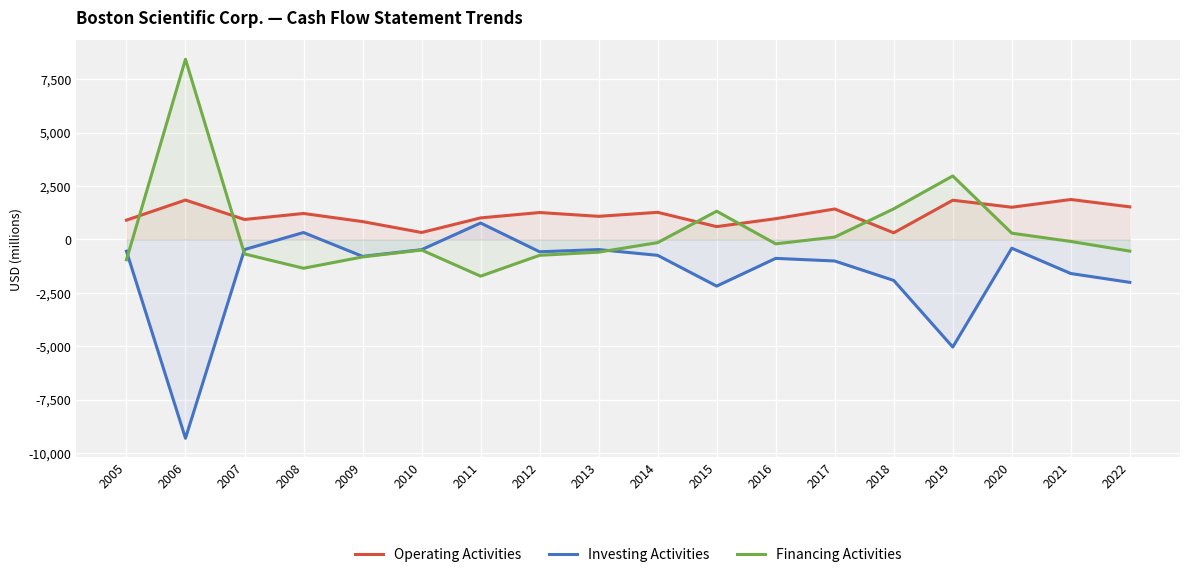

In Financing Activities, how many points are higher than both neighbors (excluding endpoints)?

4